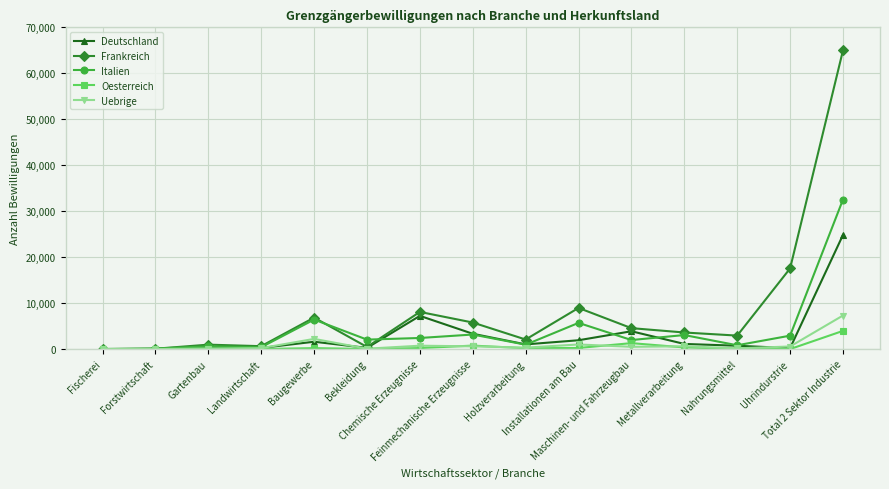

Does the chart have visible grid lines?

Yes